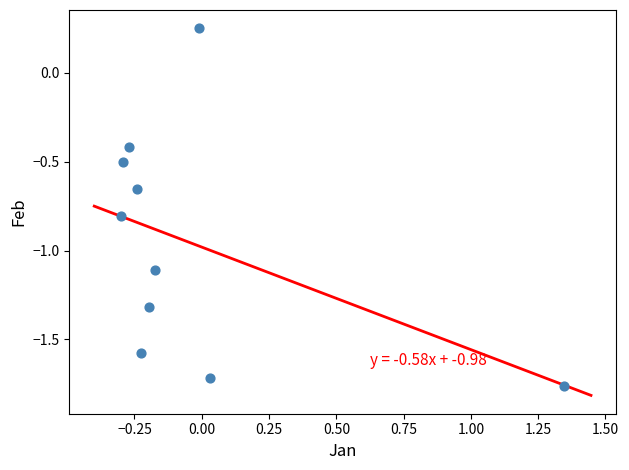

What is the average Y value?

-1.0